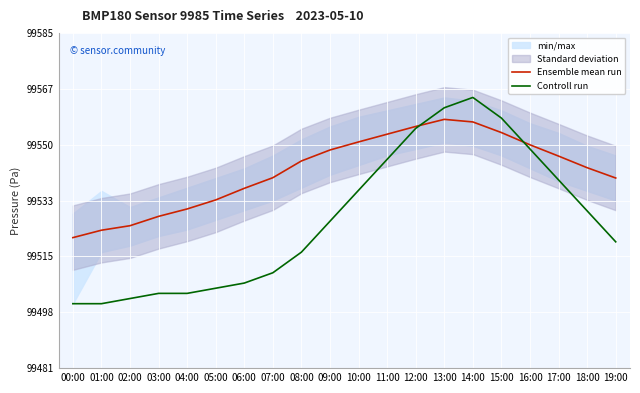

At how many categories does at least one series exceed 99560?

2